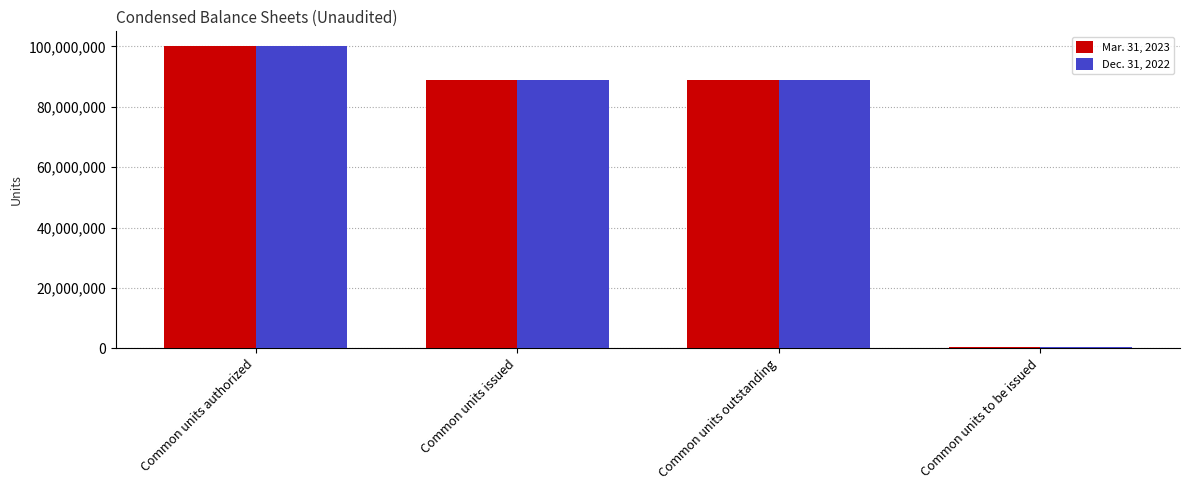

Reading left to right, what are all the values shown in this chart?

Mar. 31, 2023: Common units authorized=100000000	Common units issued=88804035	Common units outstanding=88804035	Common units to be issued=578723
Dec. 31, 2022: Common units authorized=100000000	Common units issued=88804035	Common units outstanding=88804035	Common units to be issued=578723